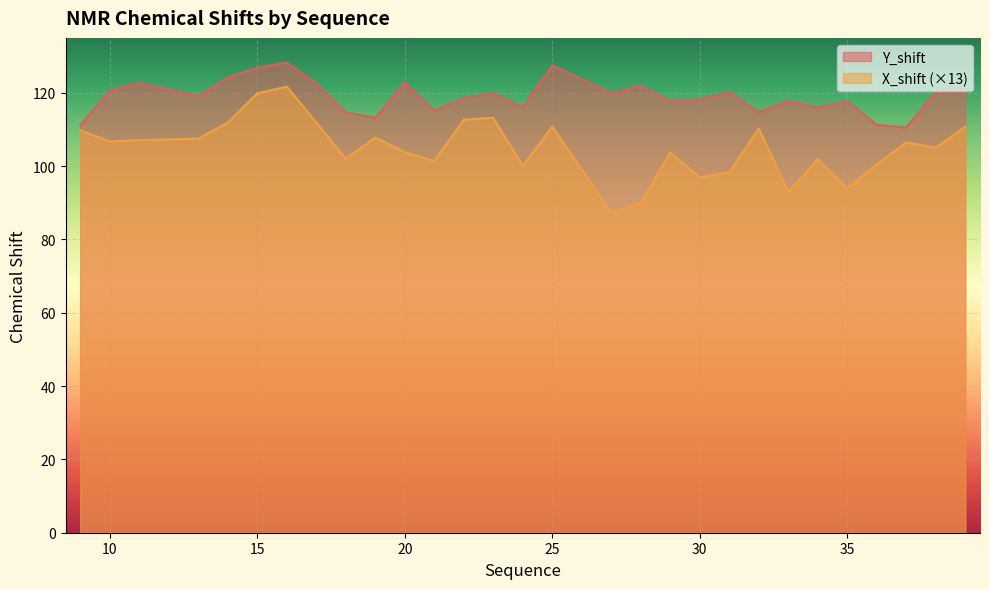

Between 29 and 18, which is larger?

29